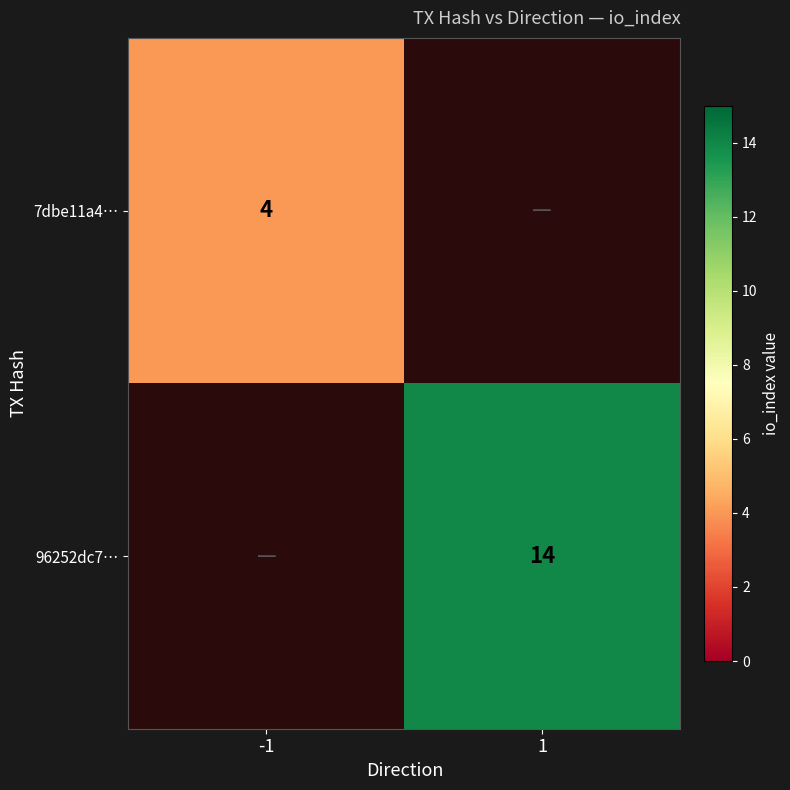

The value of 7dbe11a4… at -1 is 6. True or false?

False